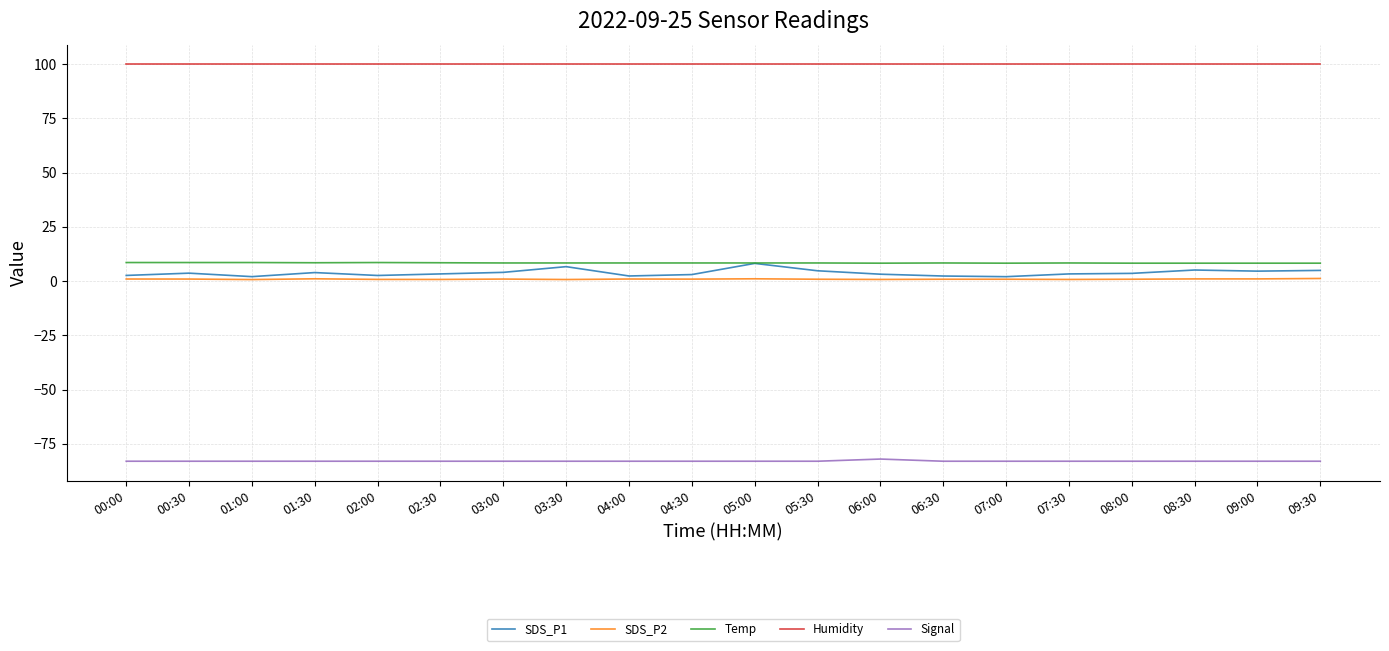

At 00:30, list the series in order from largest to smallest.

Humidity, Temp, SDS_P1, SDS_P2, Signal